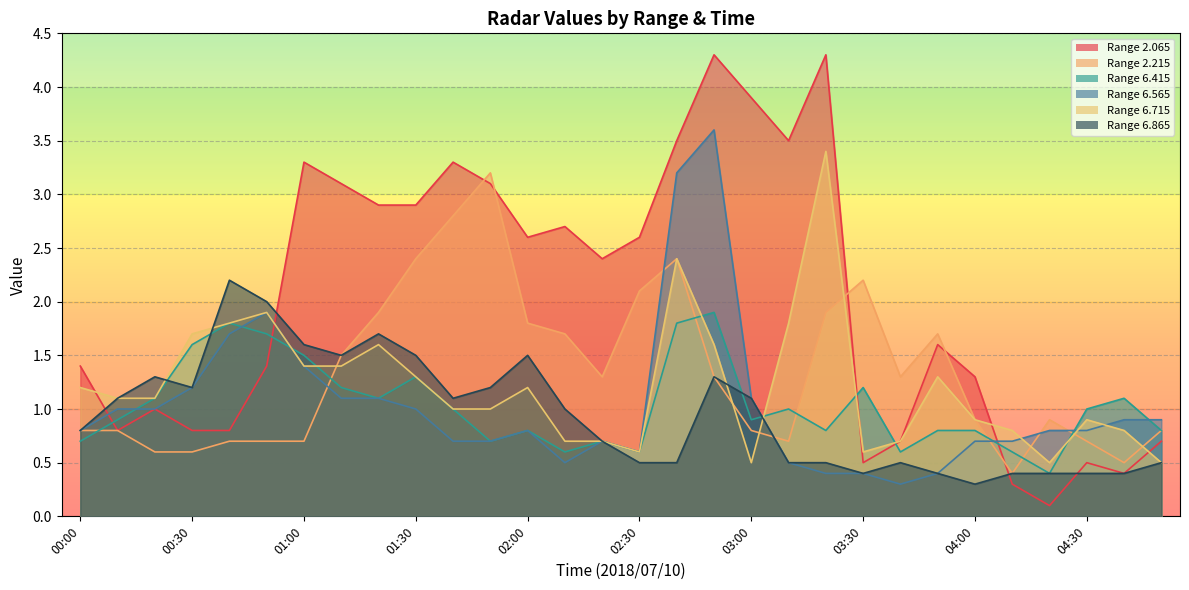

Where is 6.715 nearest to the value 1?

01:40